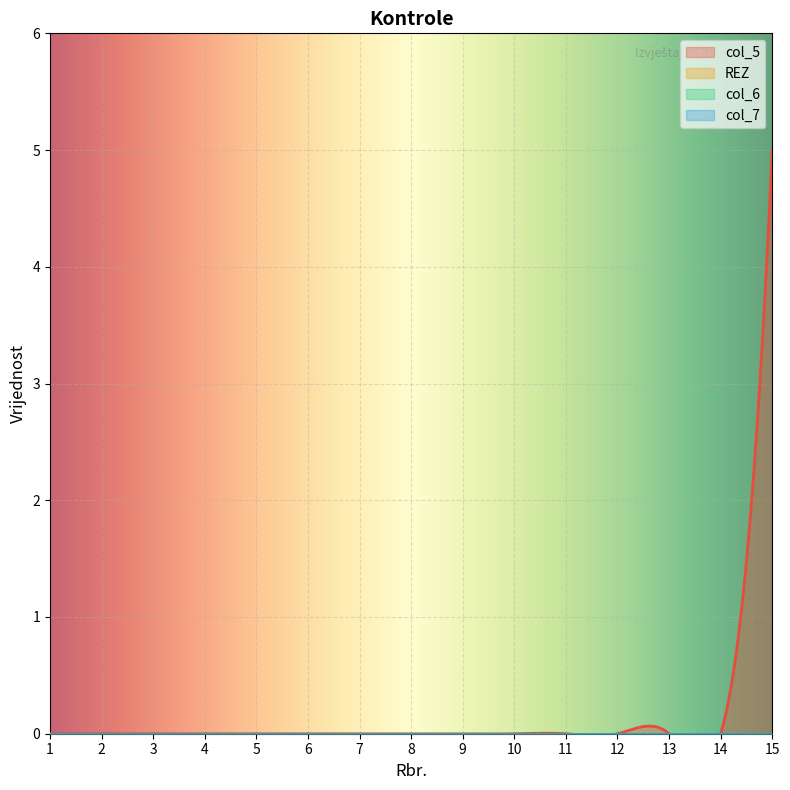

Between 5 and 11, which is larger?

5